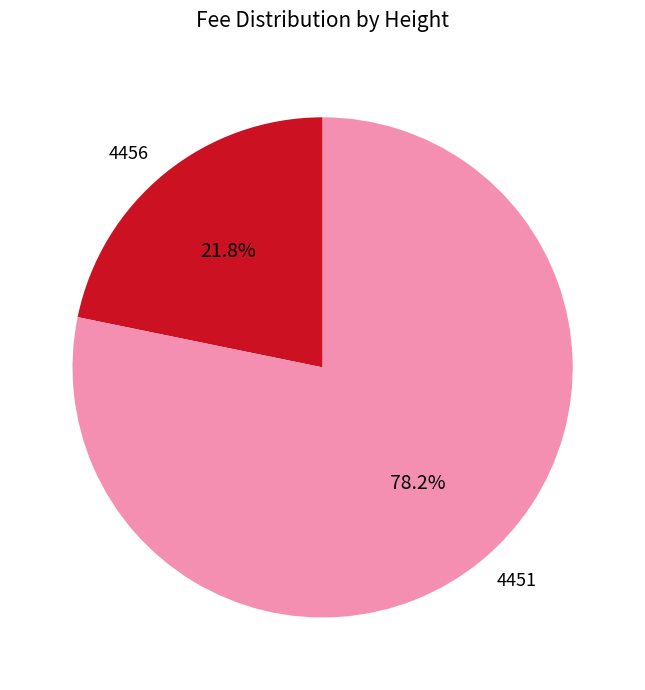

What is the ratio of the value at 4456 to the value at 4451?

0.3